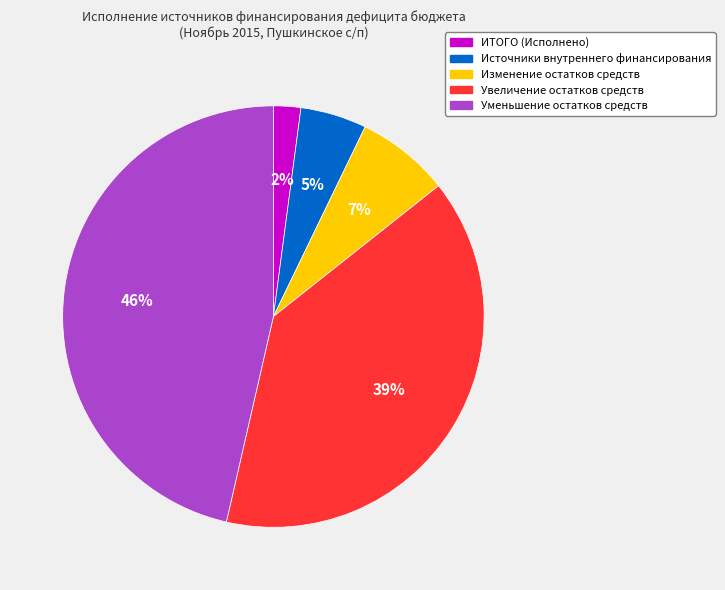

To the nearest percent, what is the average slice percentage?

20%